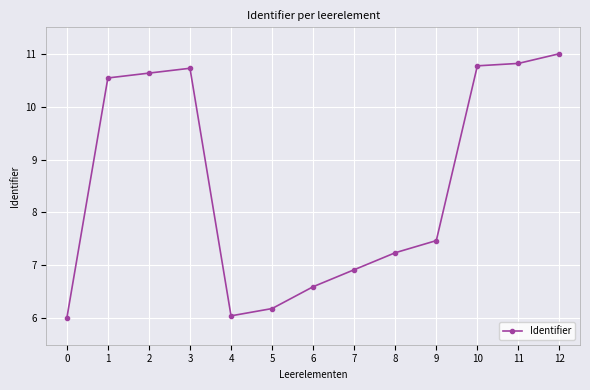

How many lines are shown in the chart?

1